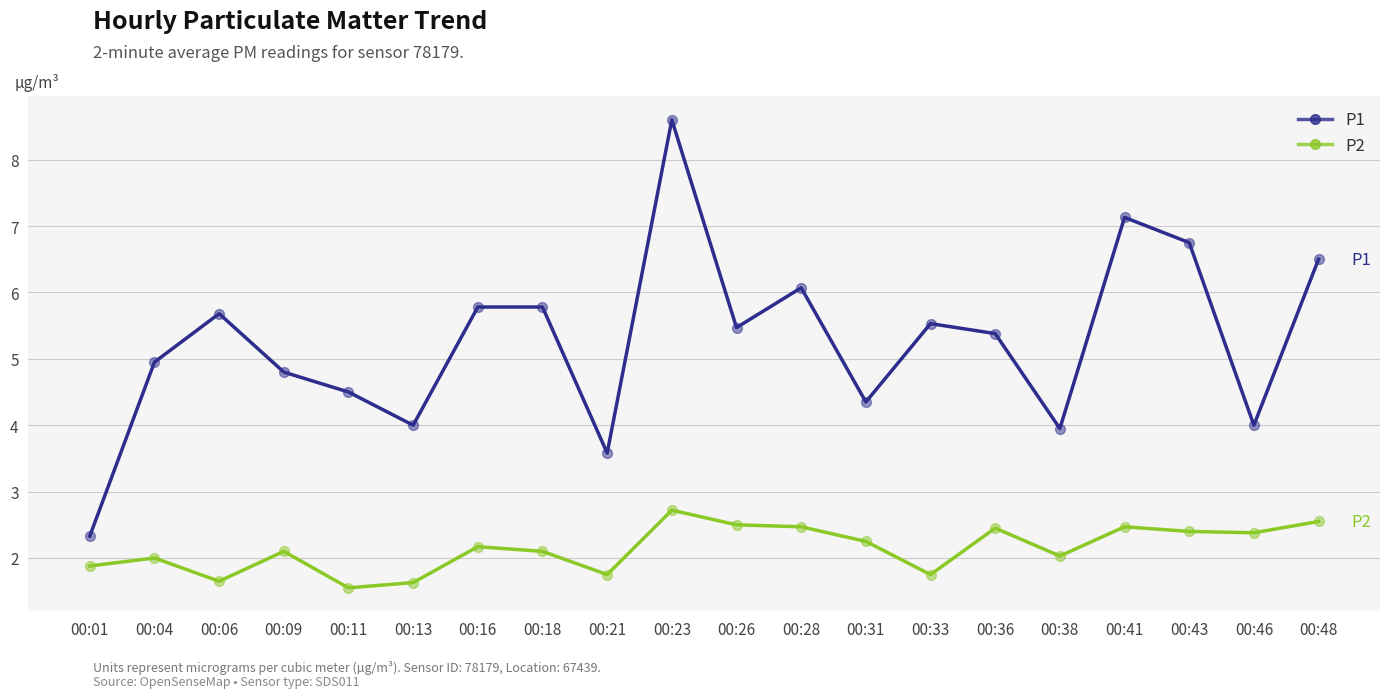

At how many categories does at least one series exceed 1?

20